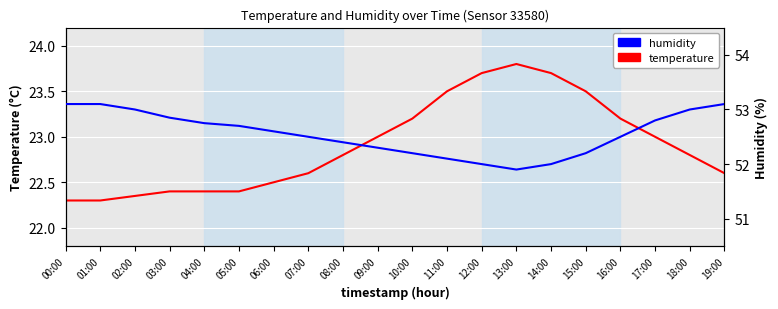

What is the maximum value for humidity?

53.1